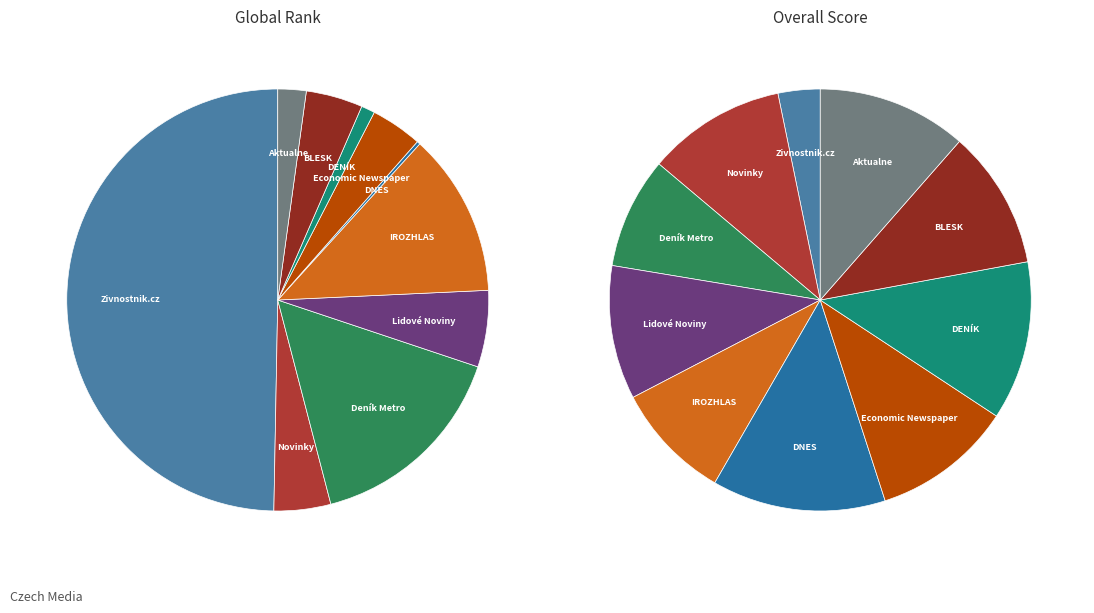

How many slices are in this pie chart?

10